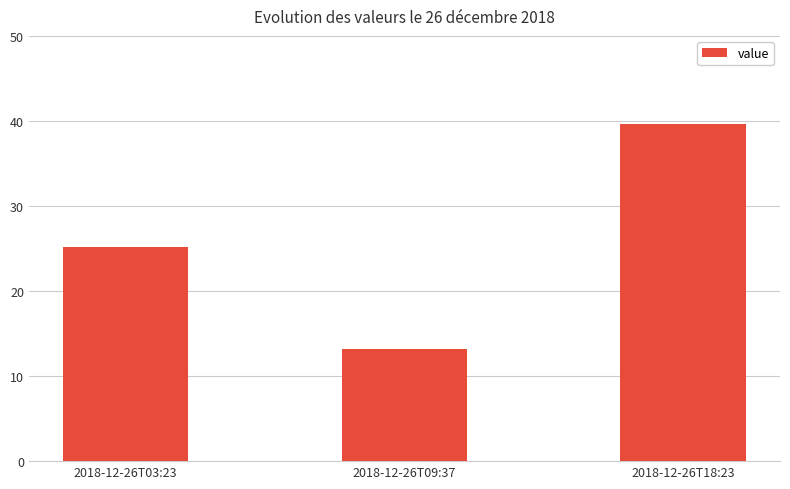

Between 2018-12-26T09:37 and 2018-12-26T03:23, which is larger?

2018-12-26T03:23